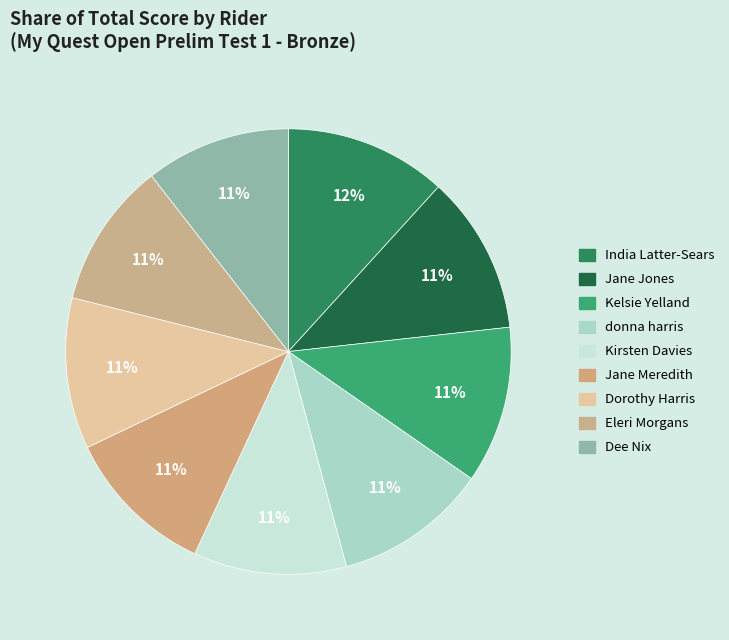

To the nearest percent, what percentage of the pie is Dee Nix?

11%